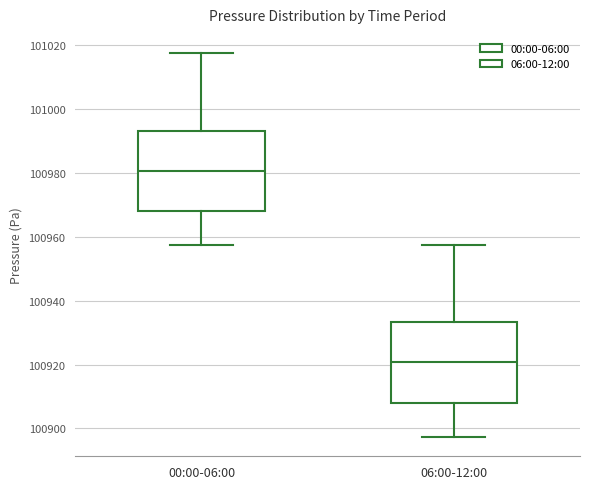

Reading left to right, transcribe this box plot: for each box, give where its median line is, the range the box spans, and where its two whiskers end, as read against the y-axis. The values are not printed on the chart, so give them approximately, as read against the axis.

00:00-06:00: median 100980, box 100968 to 100994, whiskers 100958 to 101018
06:00-12:00: median 100920, box 100908 to 100934, whiskers 100898 to 100958